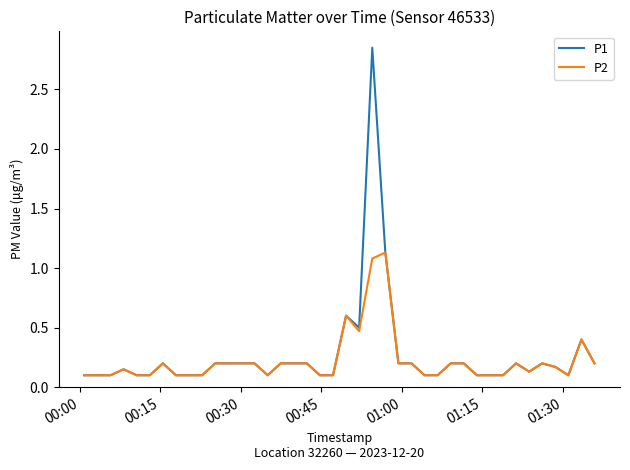

Which series has the largest range (max minus min)?

P1